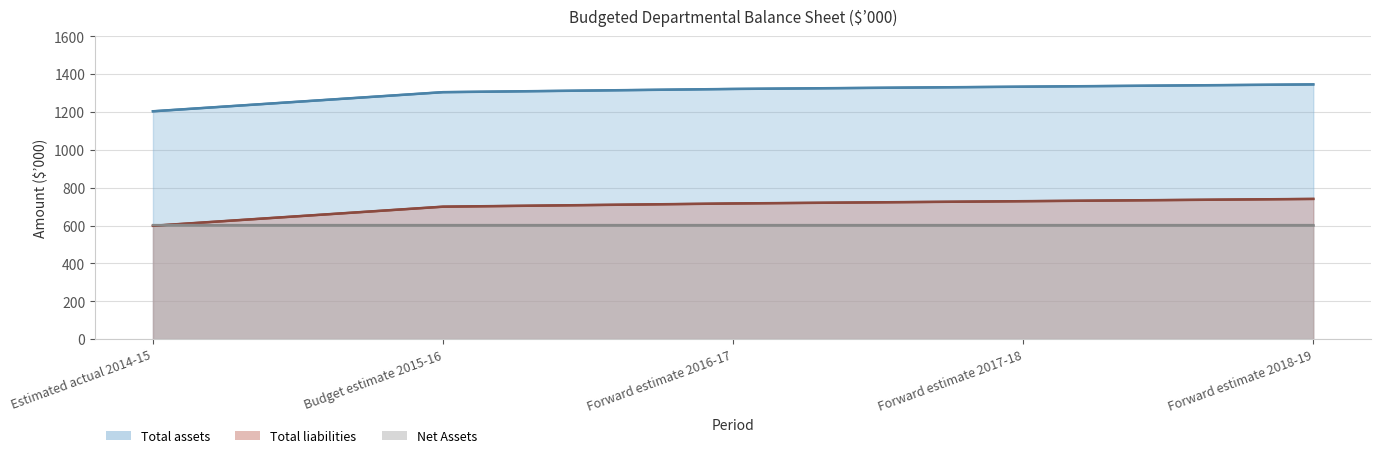

The value of Total liabilities at Budget estimate 2015-16 is 1033. True or false?

False